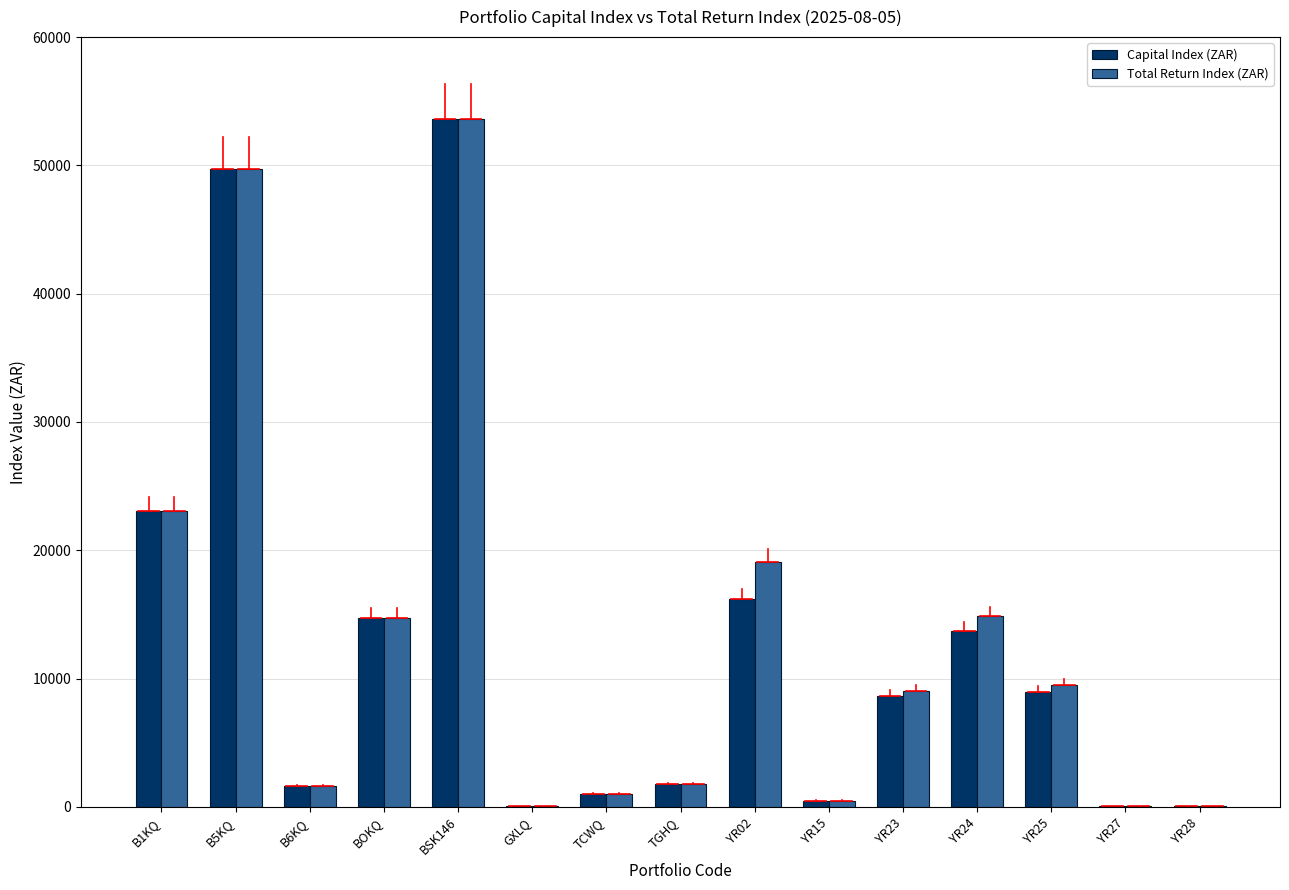

What is the difference between the Total Return Index (ZAR) values at B6KQ and BSK146?

52050.4